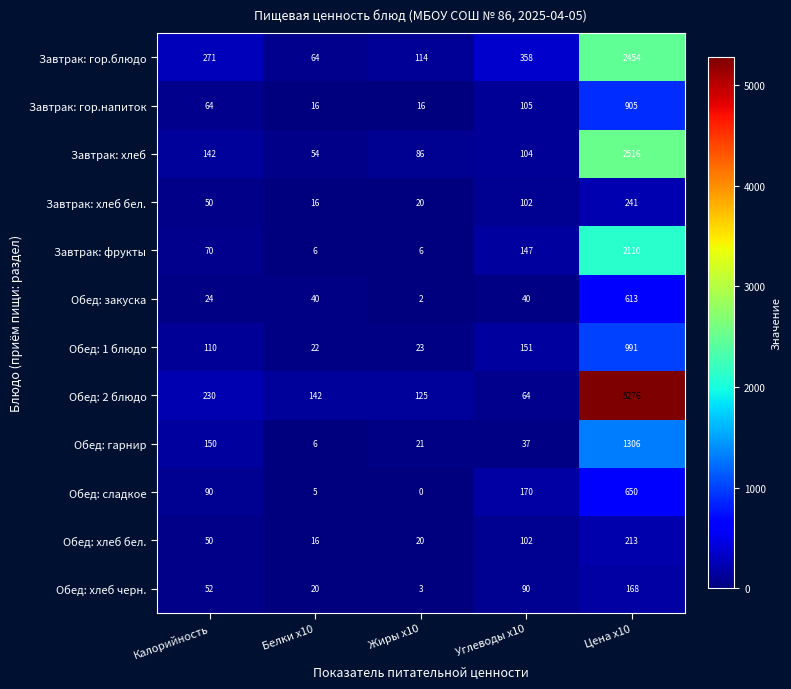

What is the difference between the highest and lowest values at Калорийность?

247